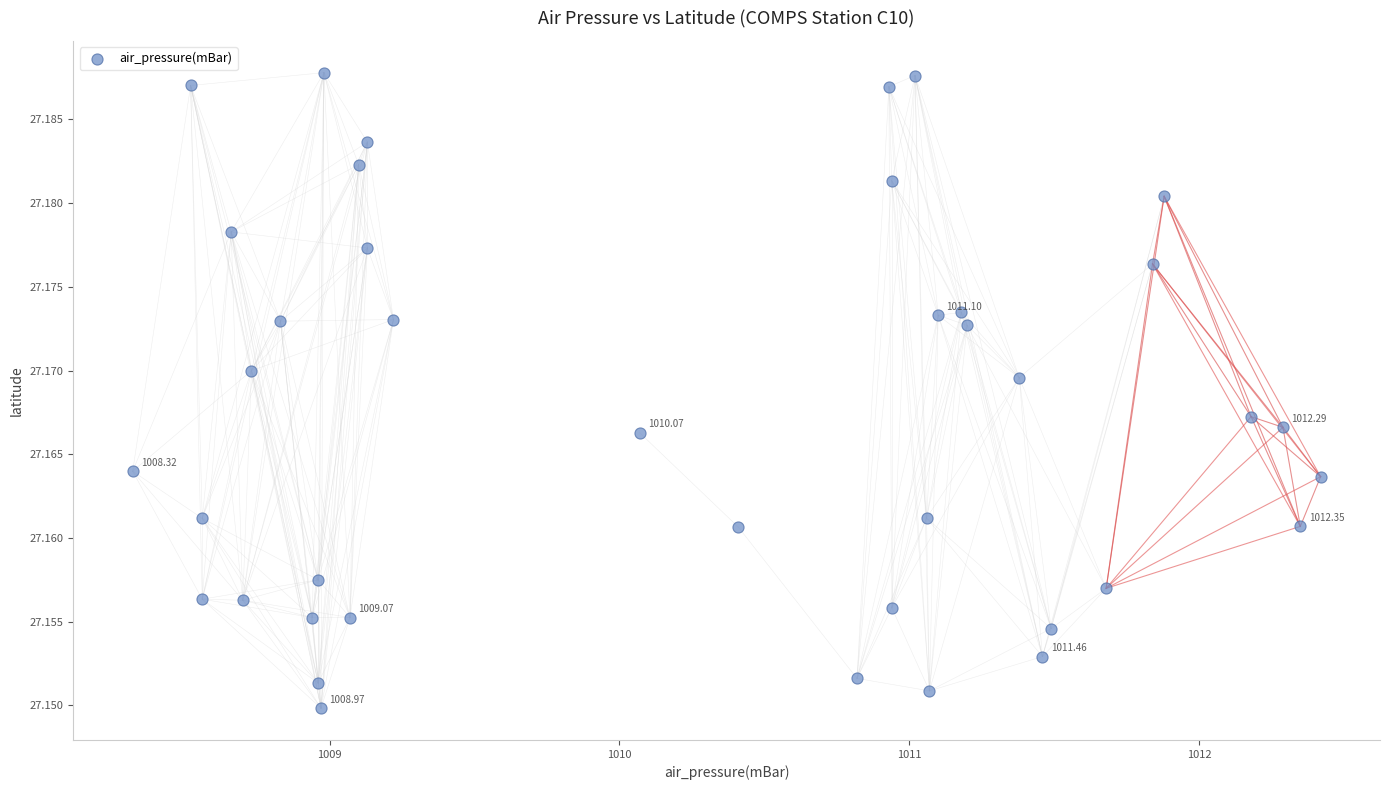

What is the range of X values (max minus min)?

4.1